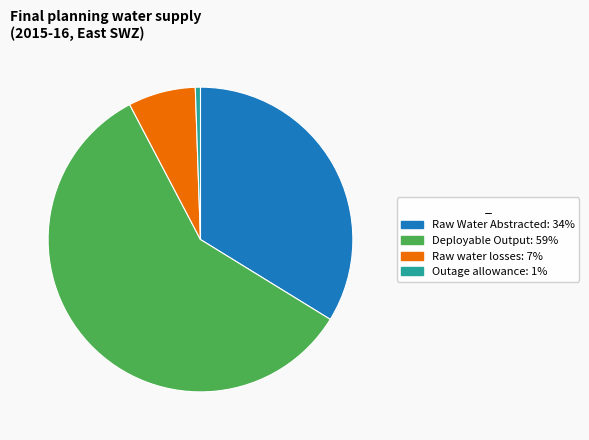

Does any single category account for the majority?

Yes